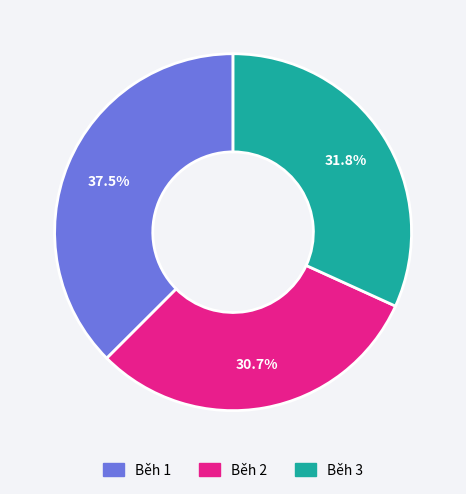

What percentage is NOT represented by Běh 2?

69.3%